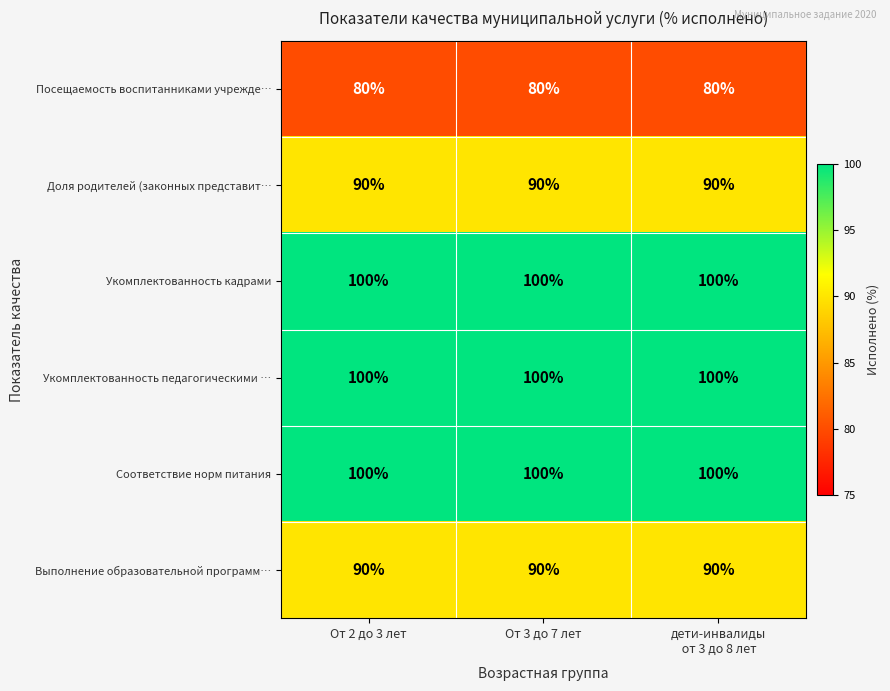

The Доля родителей (законных представит… series shows 23 at От 2 до 3 лет. True or false?

False